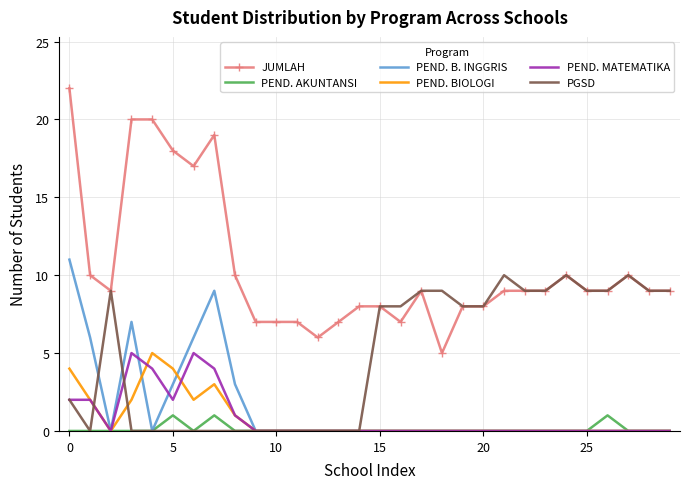

What is the greatest value displayed?

22